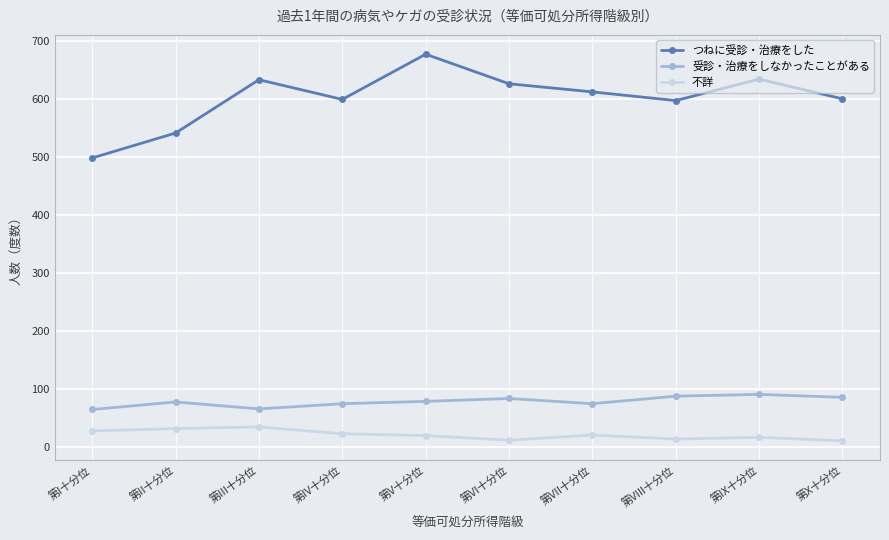

True or false: つねに受診・治療をした has more than 0 points higher than both neighbors.

True